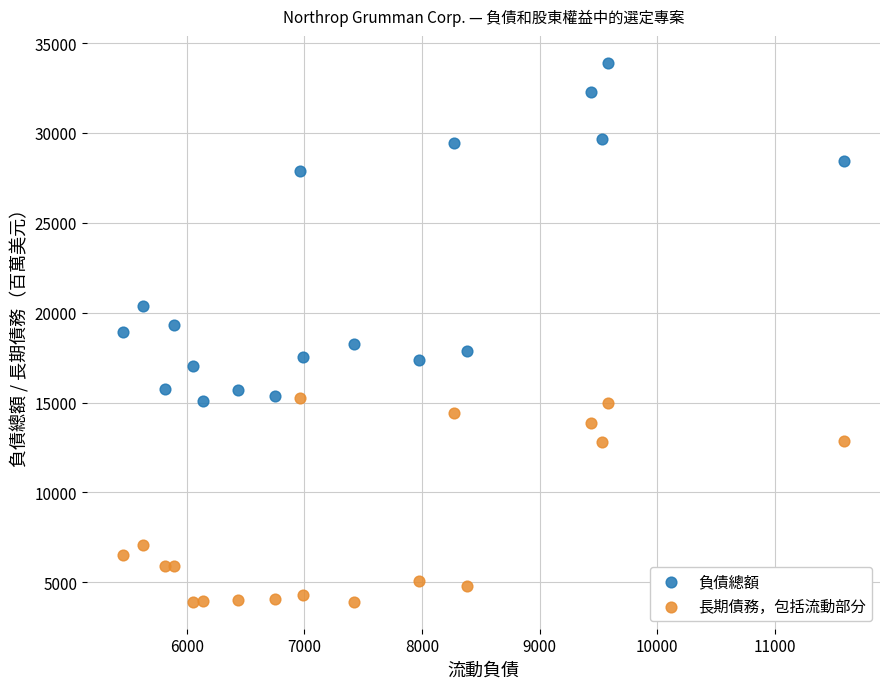

Which series has the largest Y range (max minus min)?

負債總額